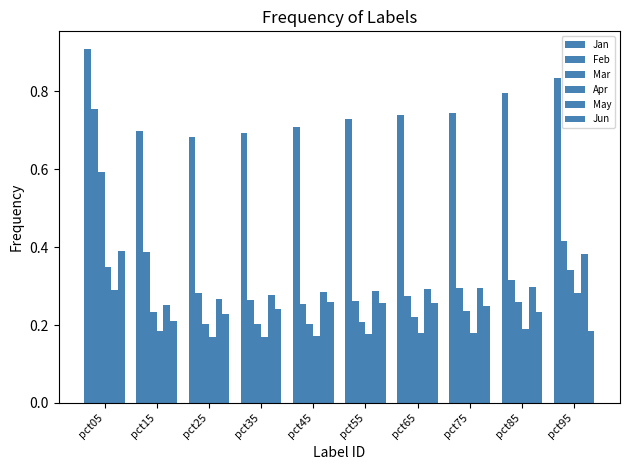

What is the spread (max minus min) of values at pct55?

0.5